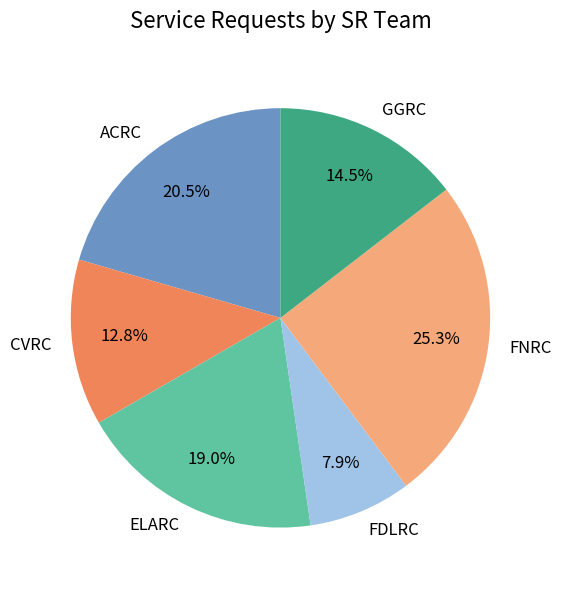

What portion of the pie excludes CVRC?

87.2%